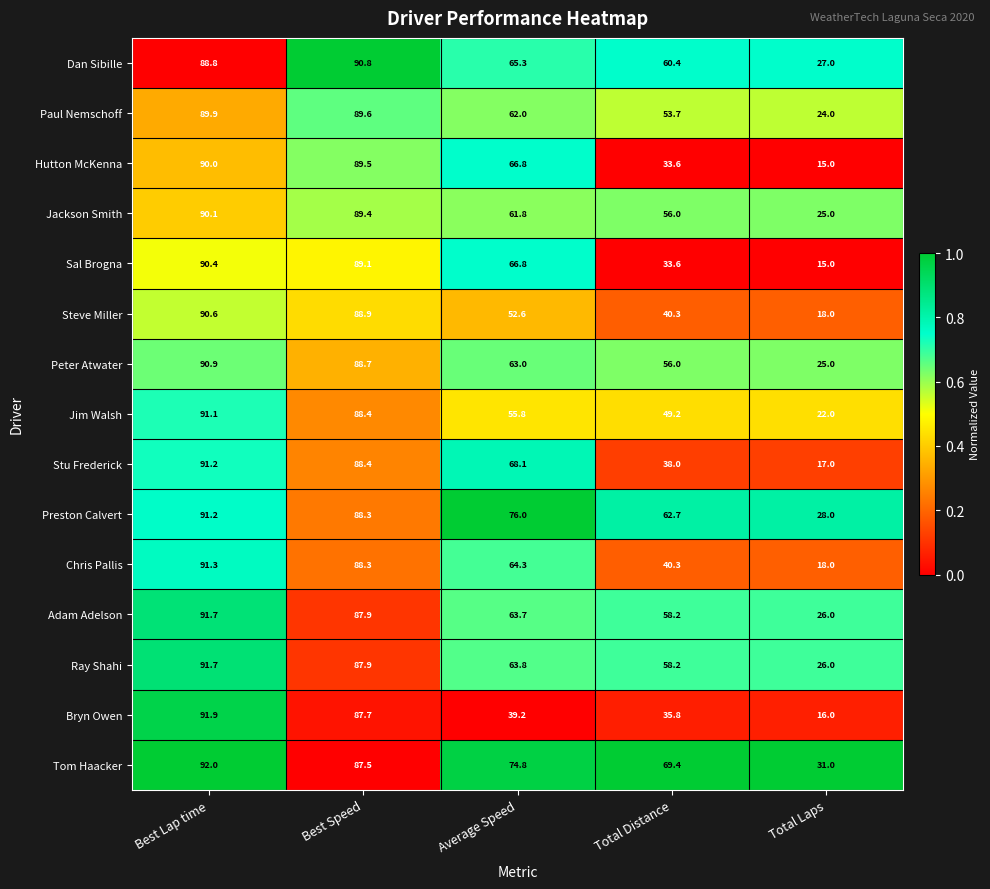

What is the total value across all series at Total Laps?

333.0